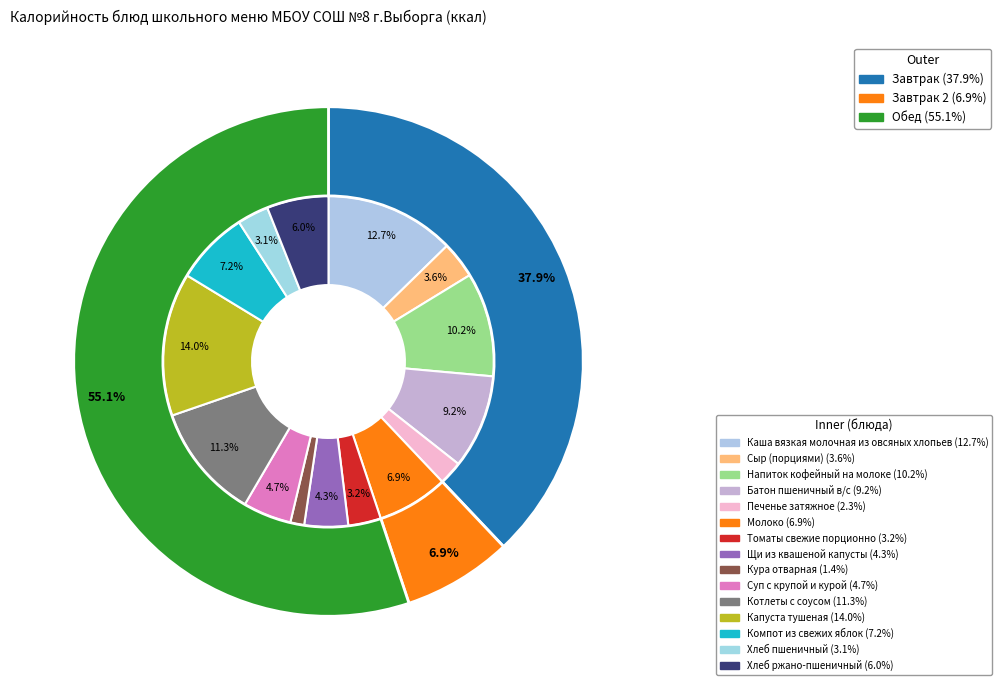

Is it true that Напиток кофейный на молоке is 10% of the pie?

True